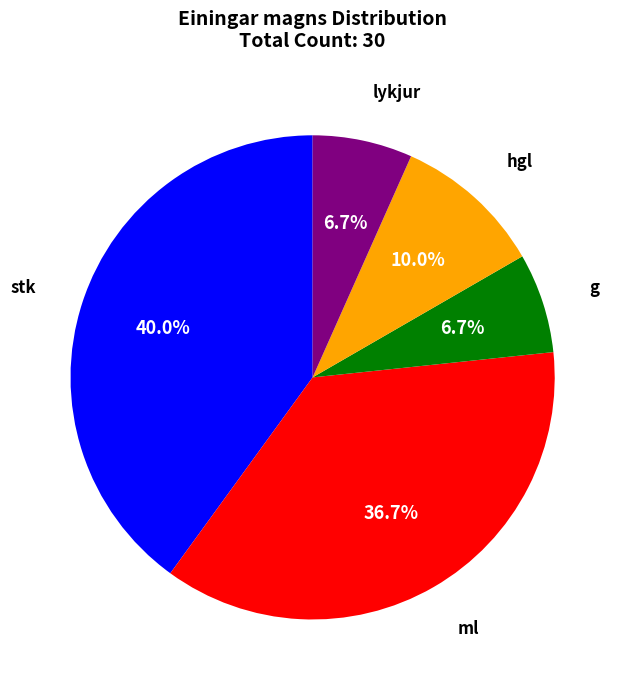

Which category has the biggest portion of the pie?

stk